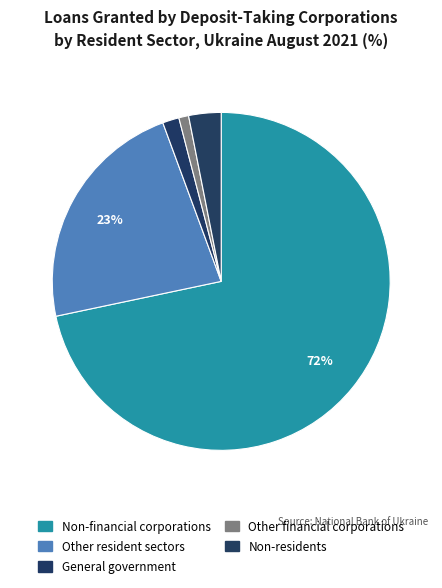

How many segments does this pie chart have?

5